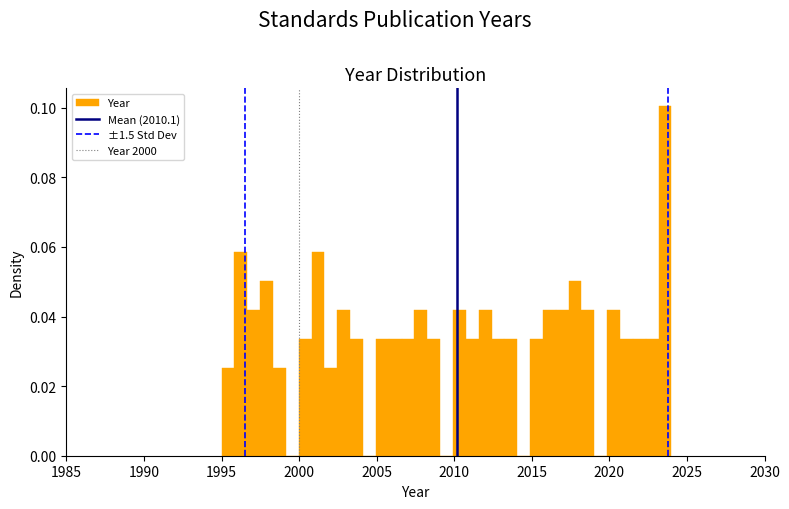

Around what value on the x-axis is the tallest bar? Give the approximate position of its centre, as read against the axis.

2023.5